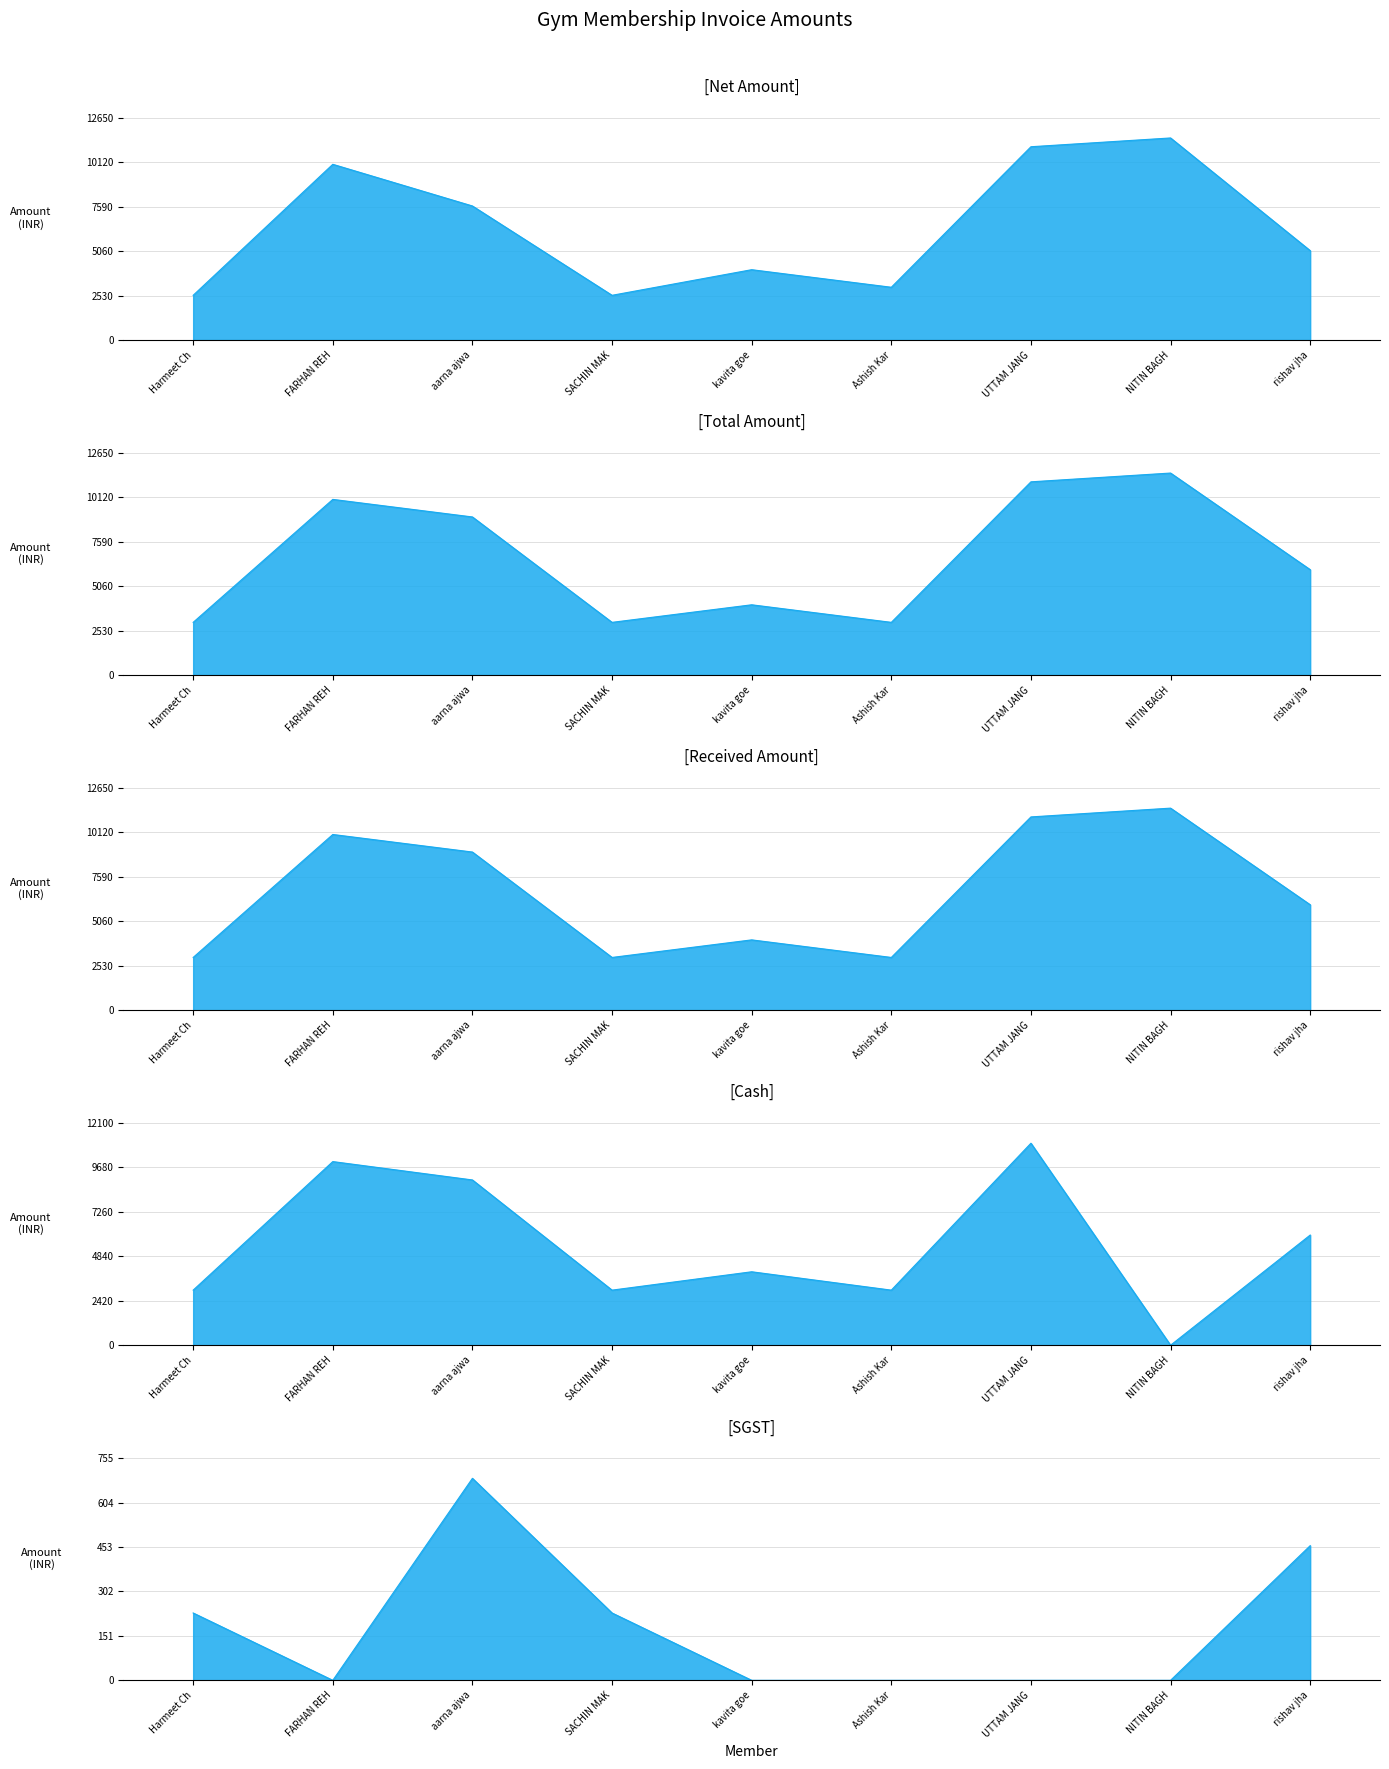

True or false: Total Amount and Net Amount cross at least once.

False